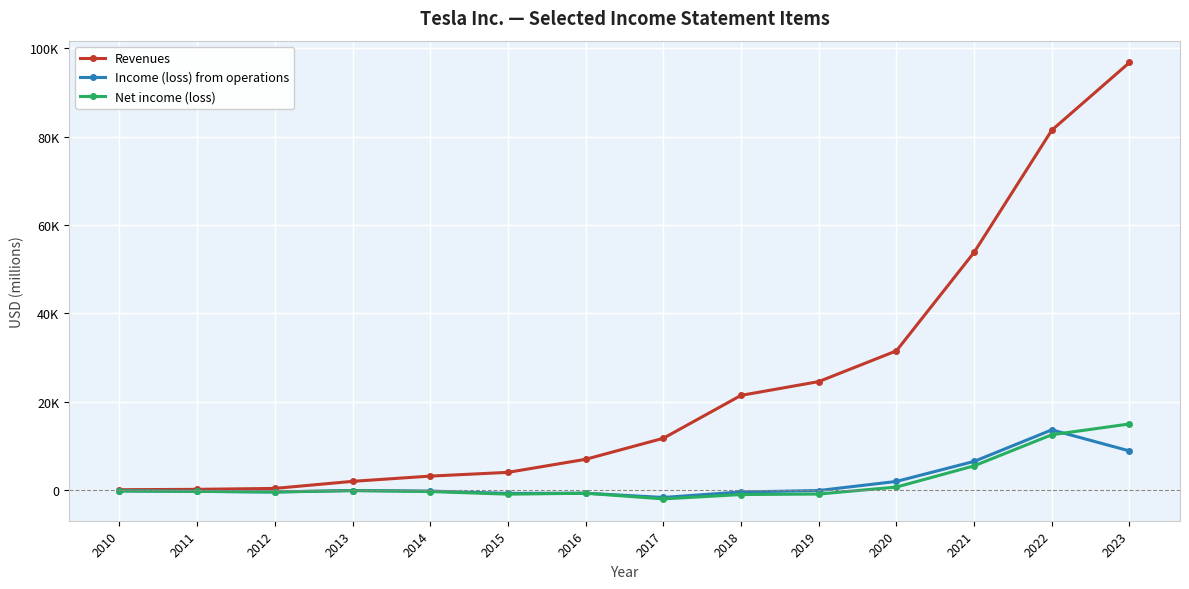

Which category has the lowest value in the Revenues series?

2010